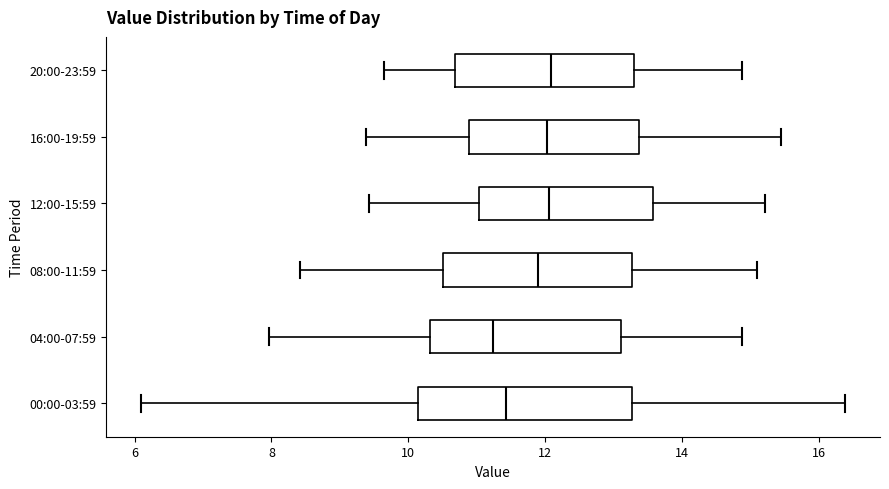

Comparing the boxes themselves (not the whiskers), which one is the widest?

00:00-03:59